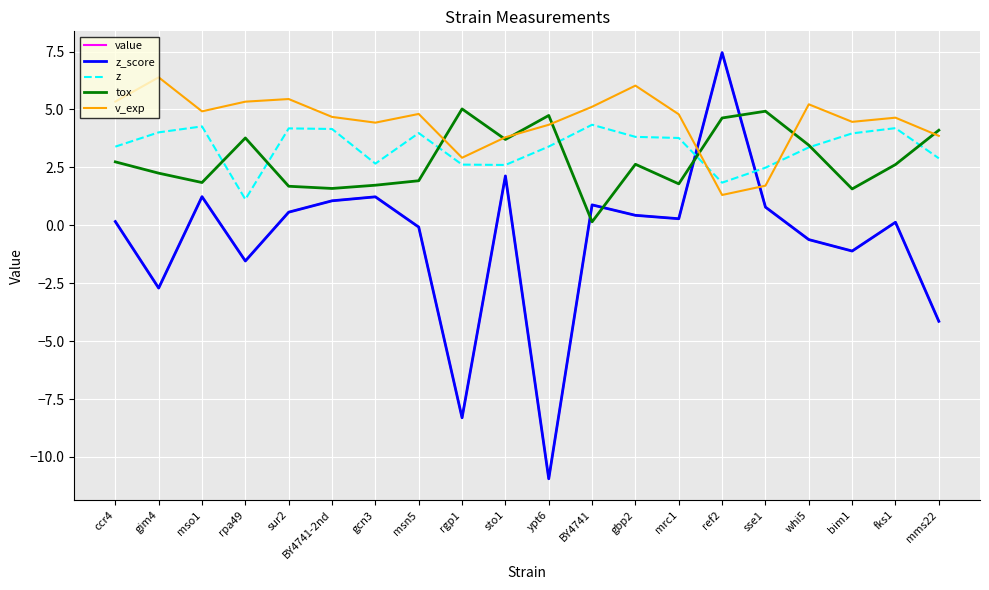

At which label does tox first exceed 2?

ccr4